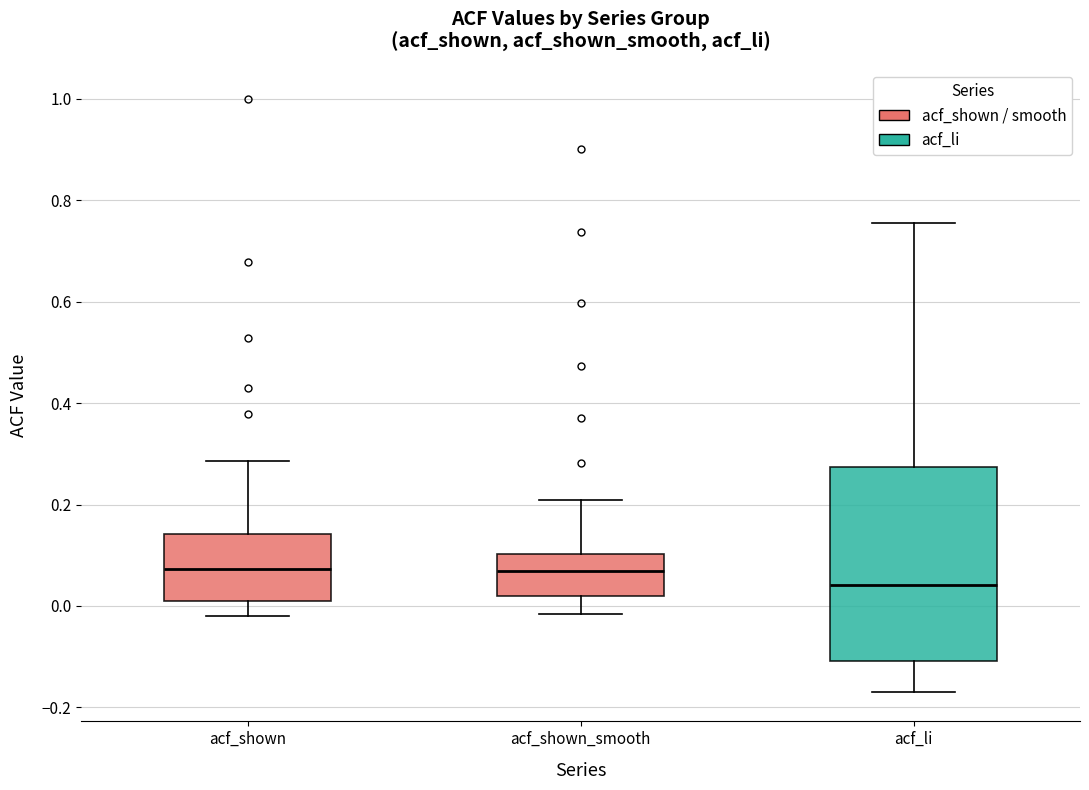

Reading left to right, transcribe this box plot: for each box, give where its median line is, the range the box spans, and where its two whiskers end, as read against the y-axis. The values are not printed on the chart, so give them approximately, as read against the axis.

acf_shown: median 0.08, box 0.00 to 0.14, whiskers -0.02 to 0.28
acf_shown_smooth: median 0.06, box 0.02 to 0.10, whiskers -0.02 to 0.20
acf_li: median 0.04, box -0.10 to 0.28, whiskers -0.16 to 0.76